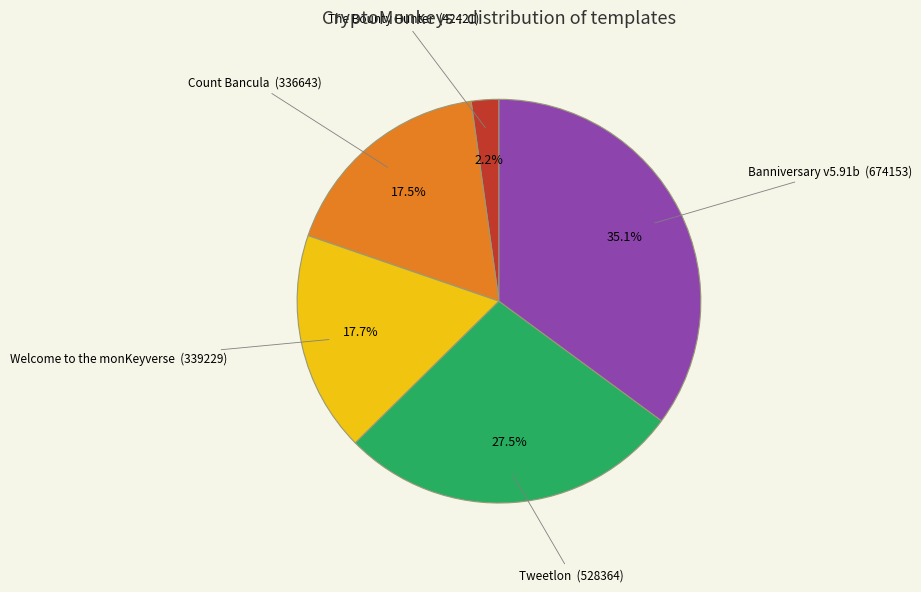

Is there any slice that represents more than half of the pie?

No